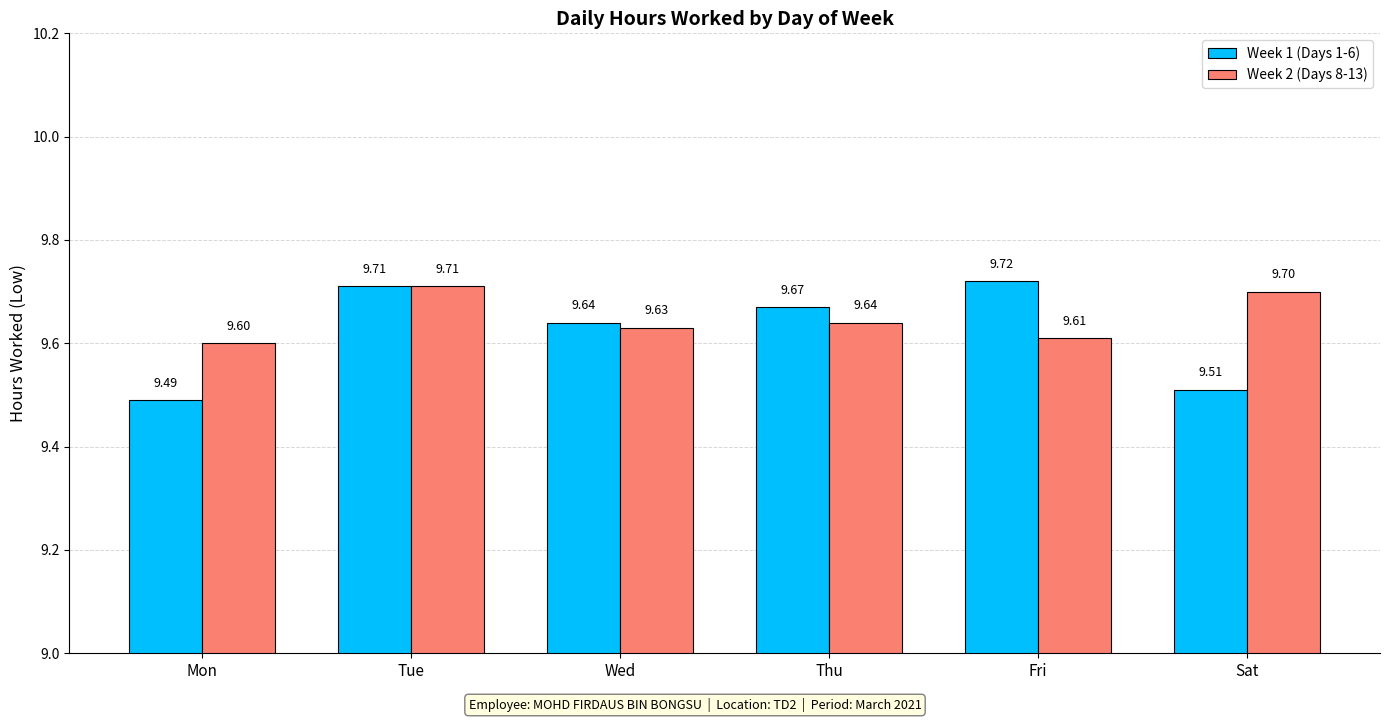

The Week 2 (Days 8-13) series shows 4.0 at Tue. True or false?

False